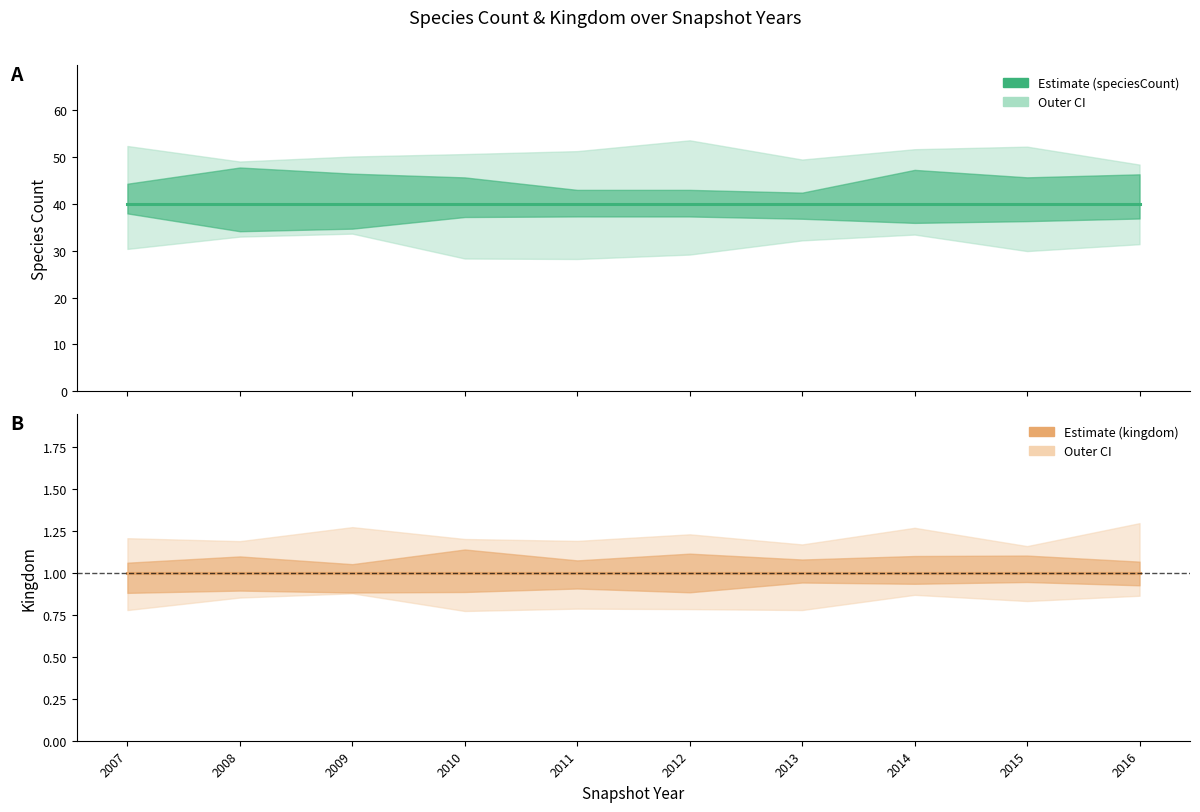

What is the maximum value shown in the chart?

40